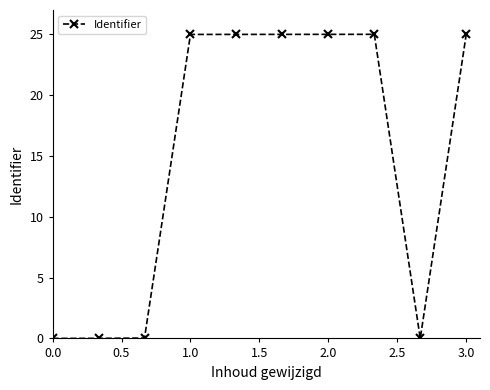

What is the value of the 8th point from the left?

25.0